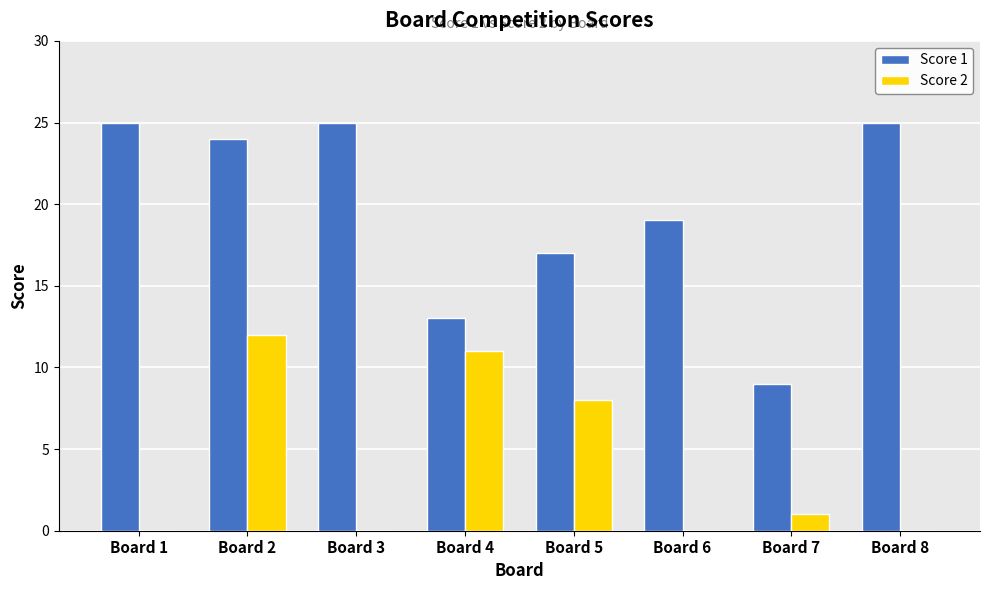

Is it true that Score 1 equals 7 at Board 5?

False